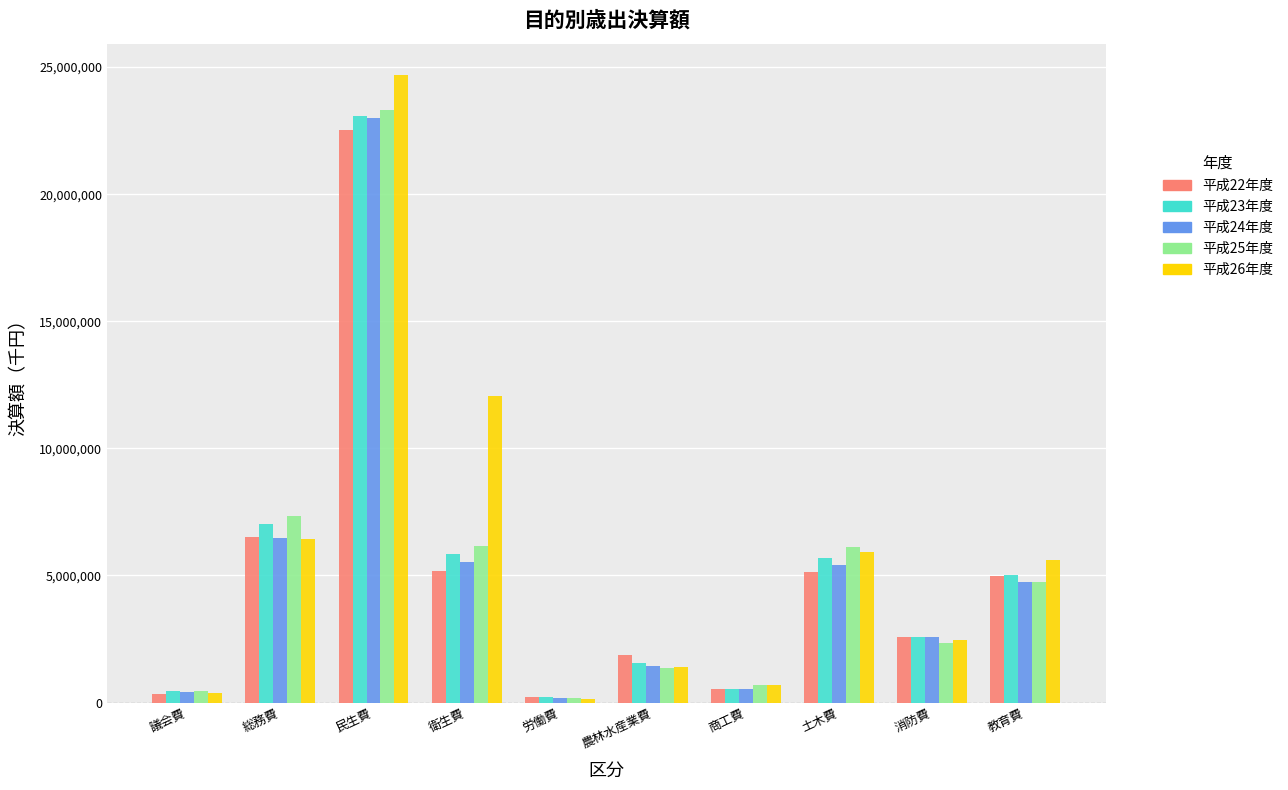

Which series changed the most between 民生費 and 土木費?

平成26年度